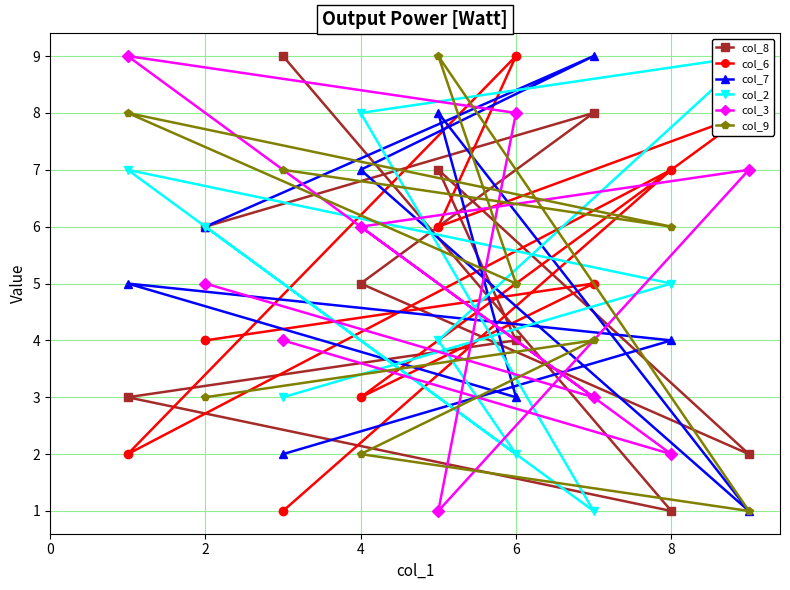

How many times do col_9 and col_2 cross each other?

3